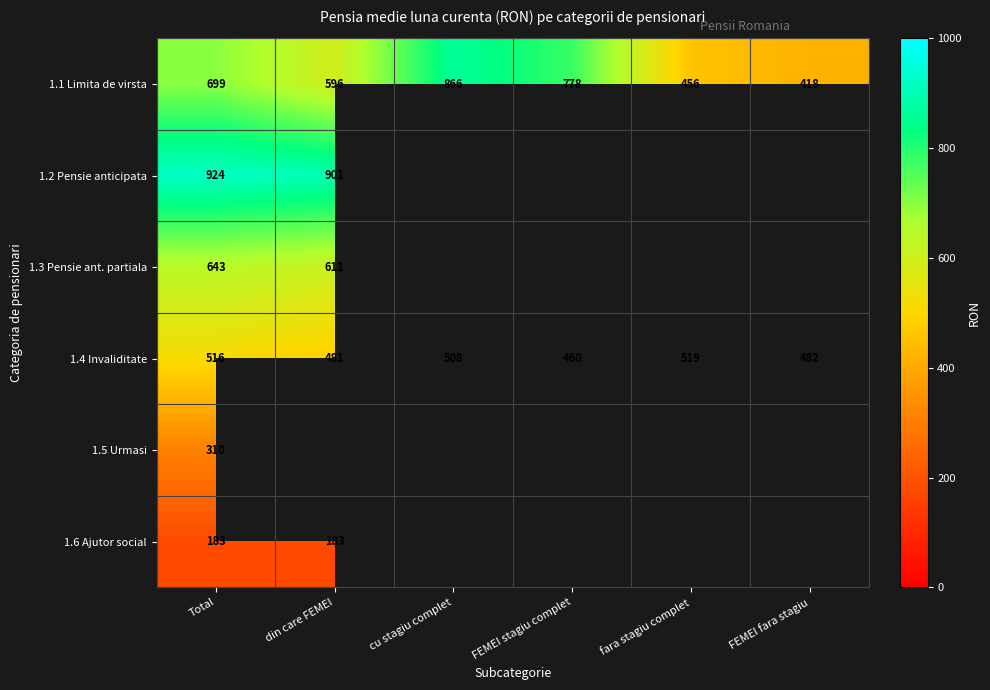

At which label does 1.4 Invaliditate reach its peak?

fara stagiu complet